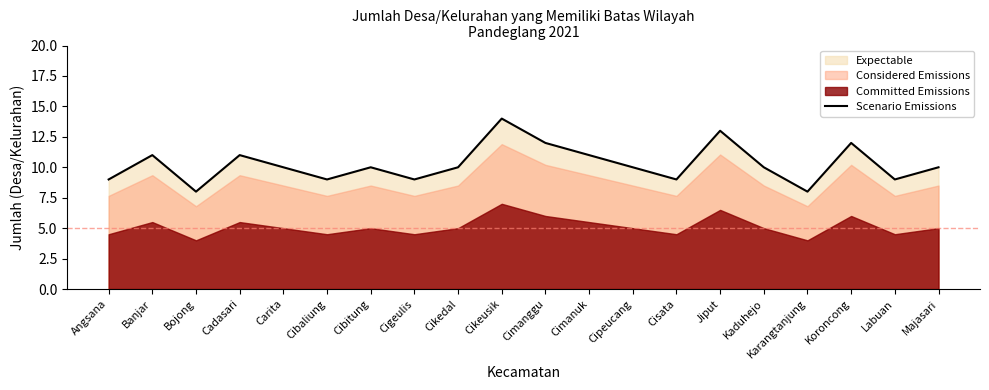

How many values are between 9 and 11?

14